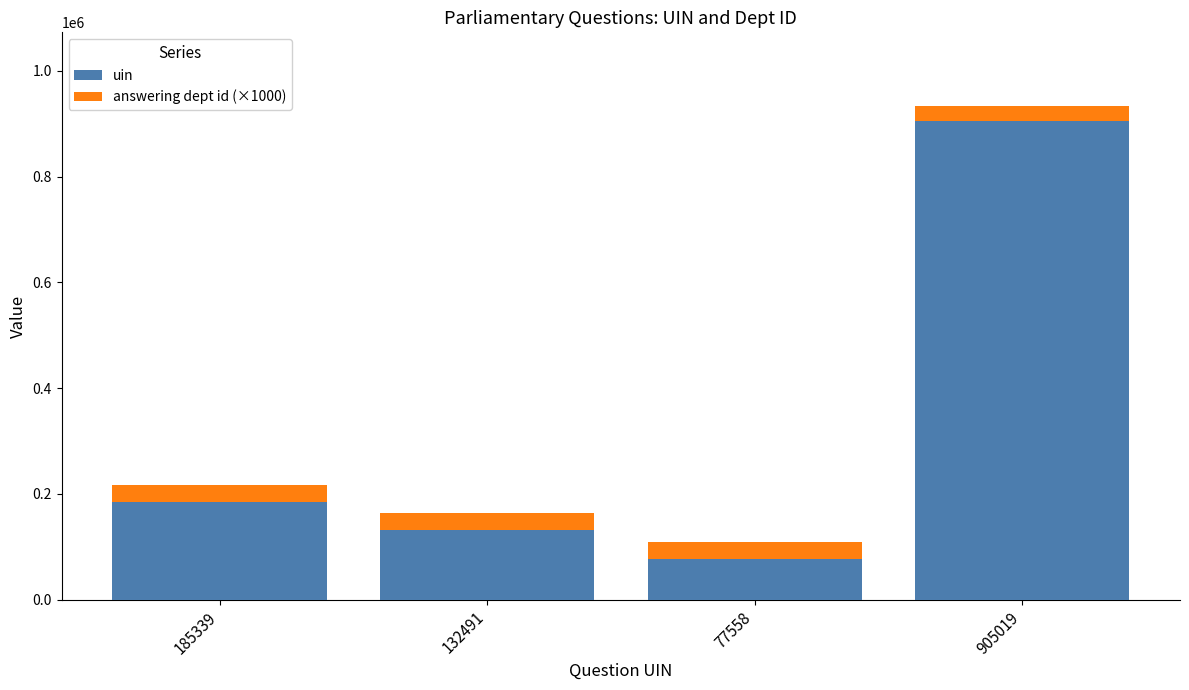

At which category is the sum across all series the highest?

905019